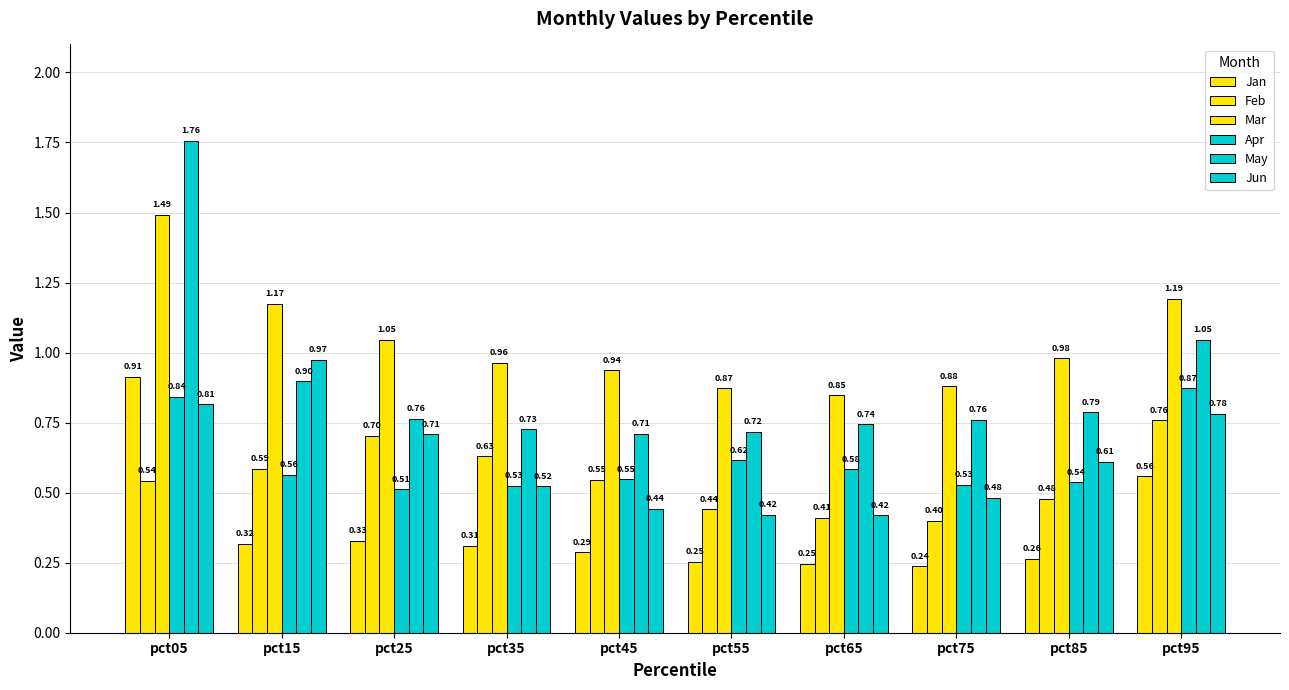

Is the value of Jun at pct35 greater than the value of Apr at pct05?

No